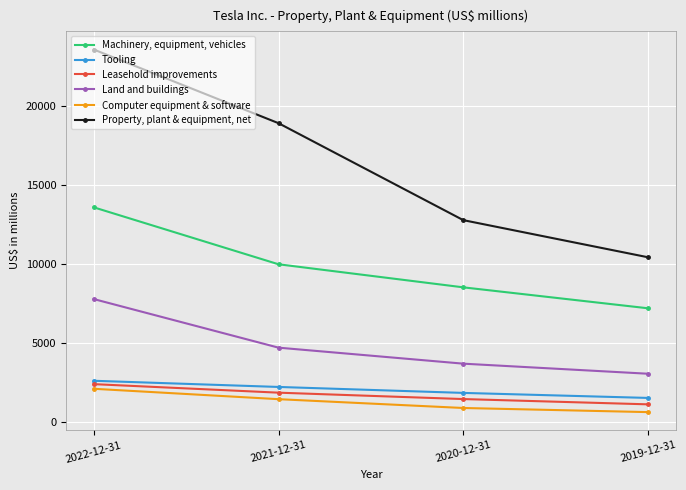

True or false: Tooling and Property, plant & equipment, net intersect in this chart.

False